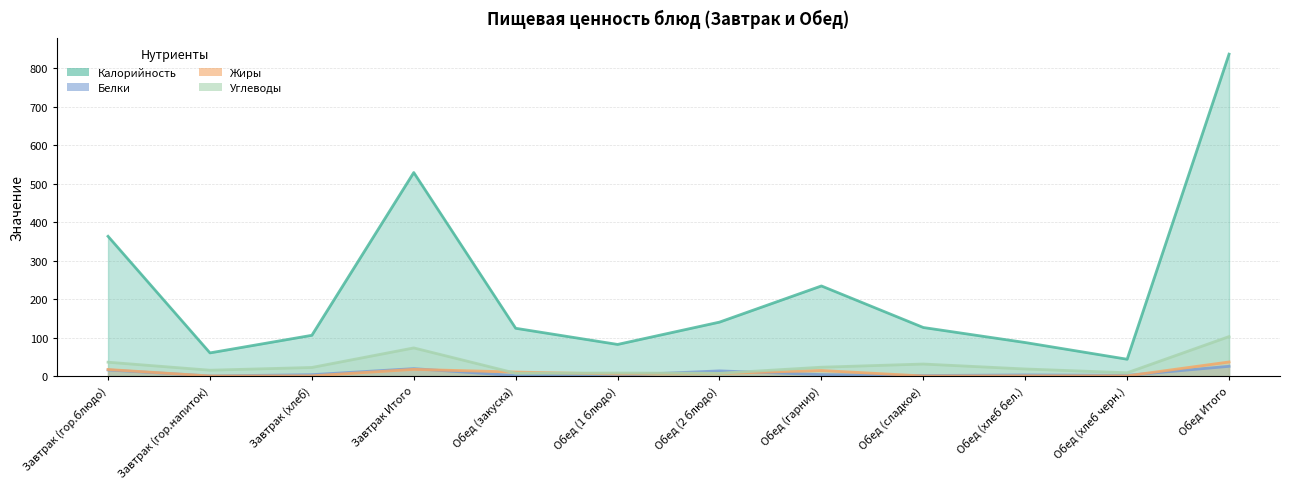

At which label does Белки reach its minimum?

Завтрак (гор.напиток)